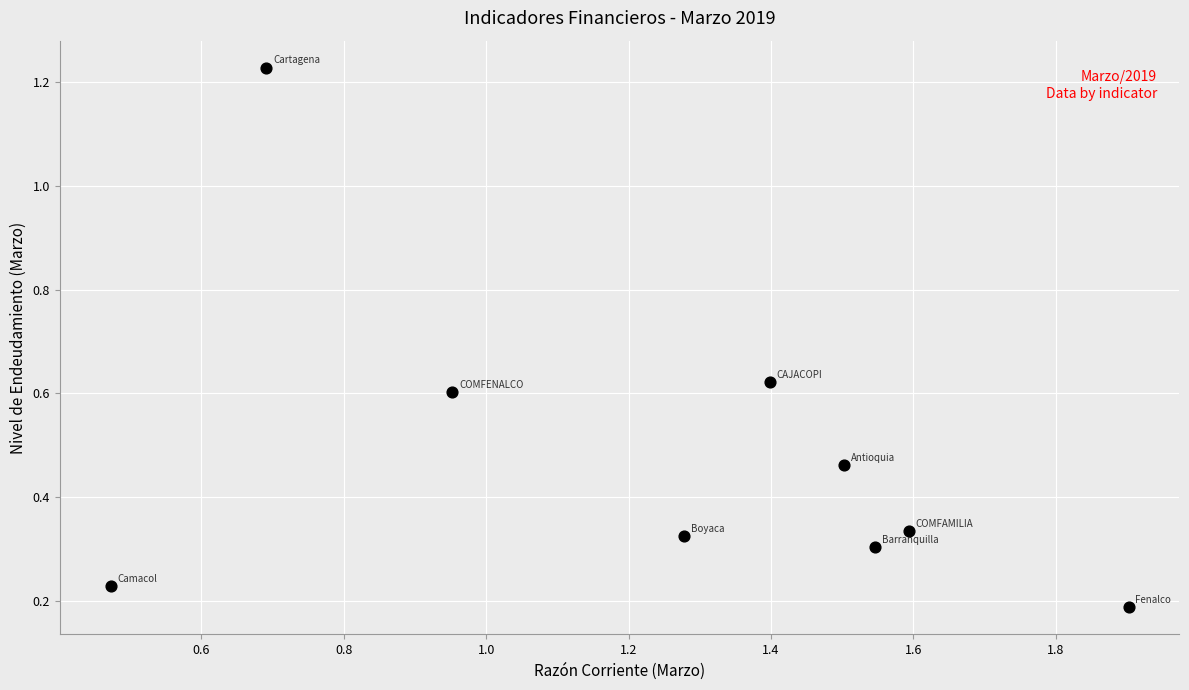

What is the range of Y values (max minus min)?

1.0